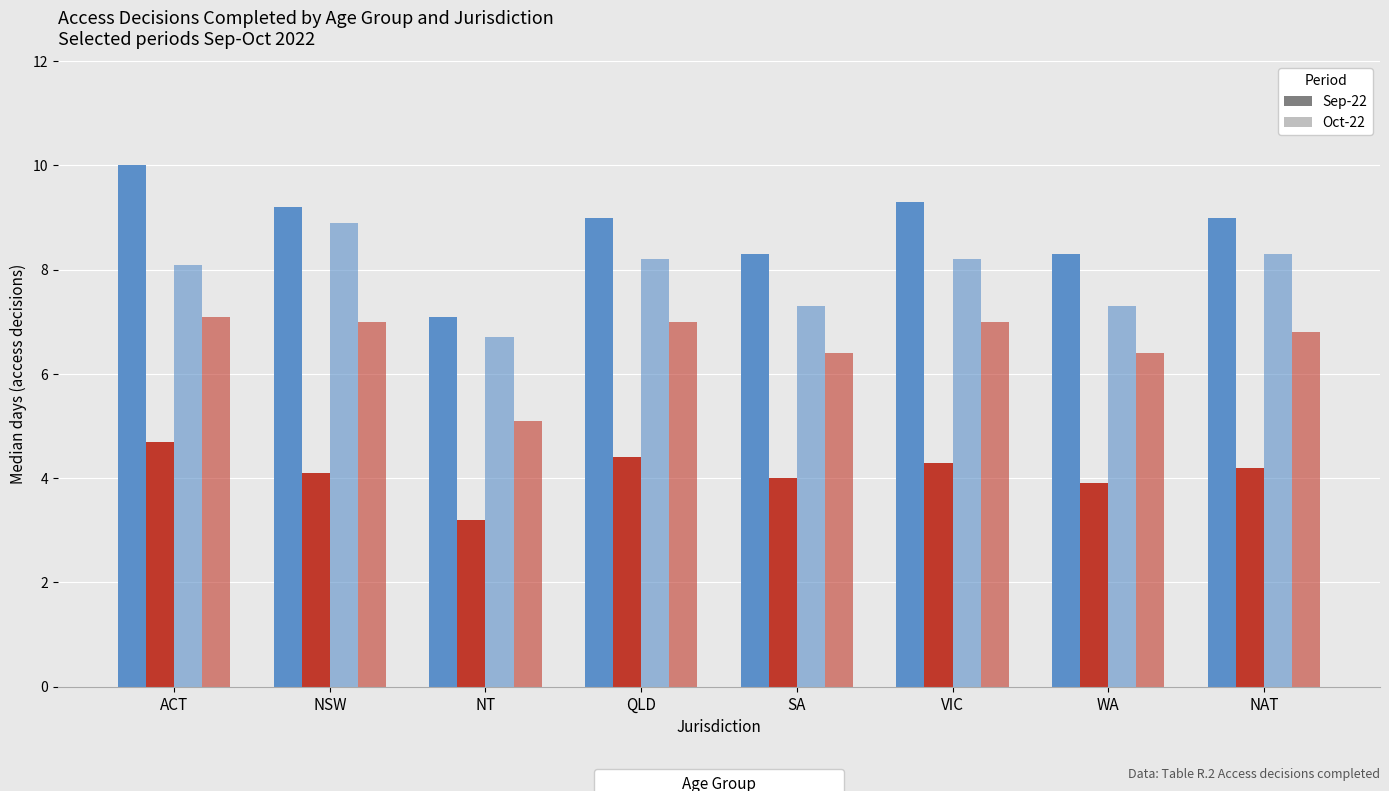

Are the bars horizontal?

No